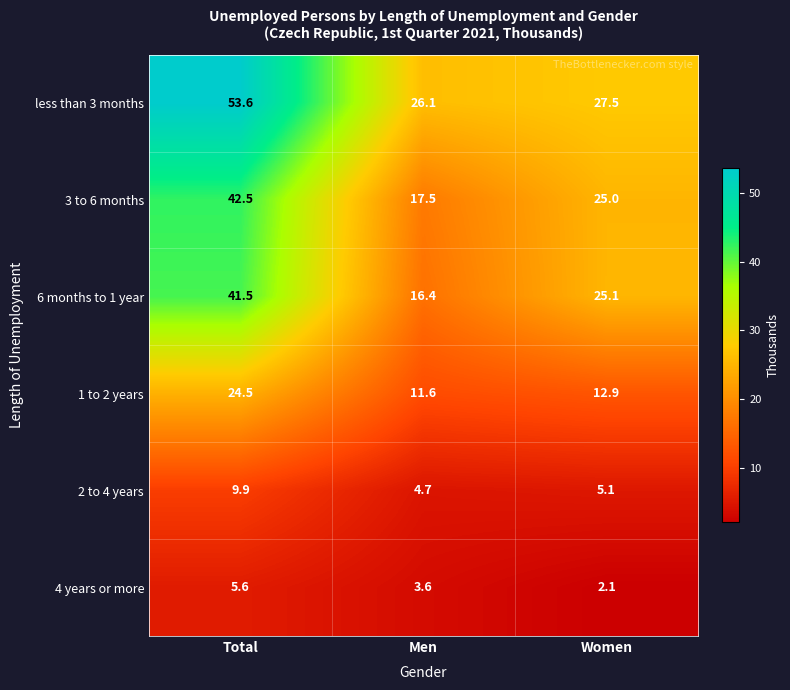

At Women, list the series in order from largest to smallest.

less than 3 months, 6 months to 1 year, 3 to 6 months, 1 to 2 years, 2 to 4 years, 4 years or more